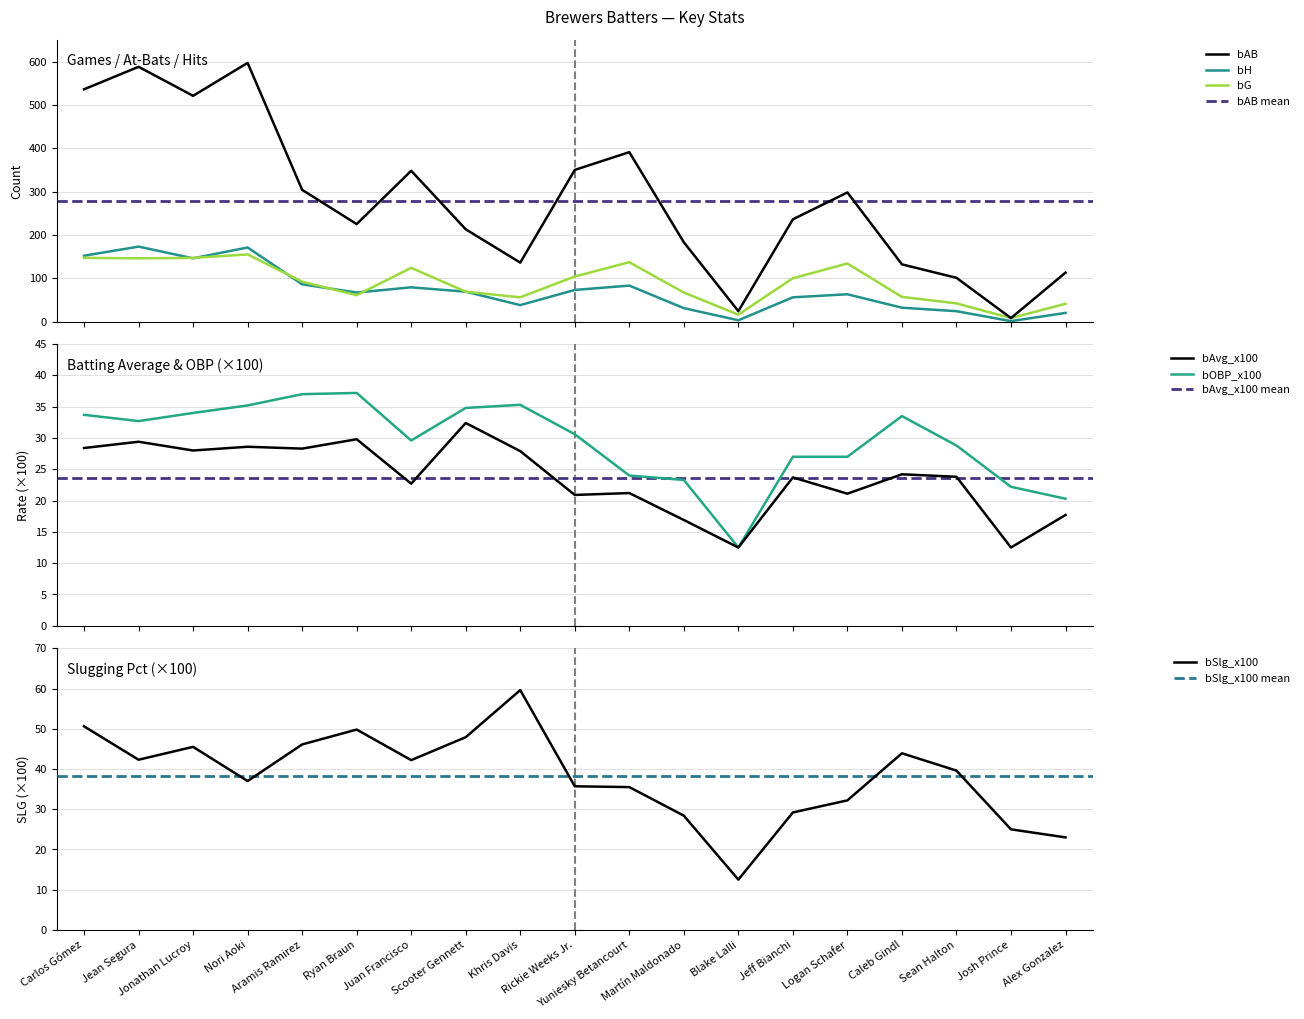

At which label does bSlg_x100 reach its peak?

Khris Davis